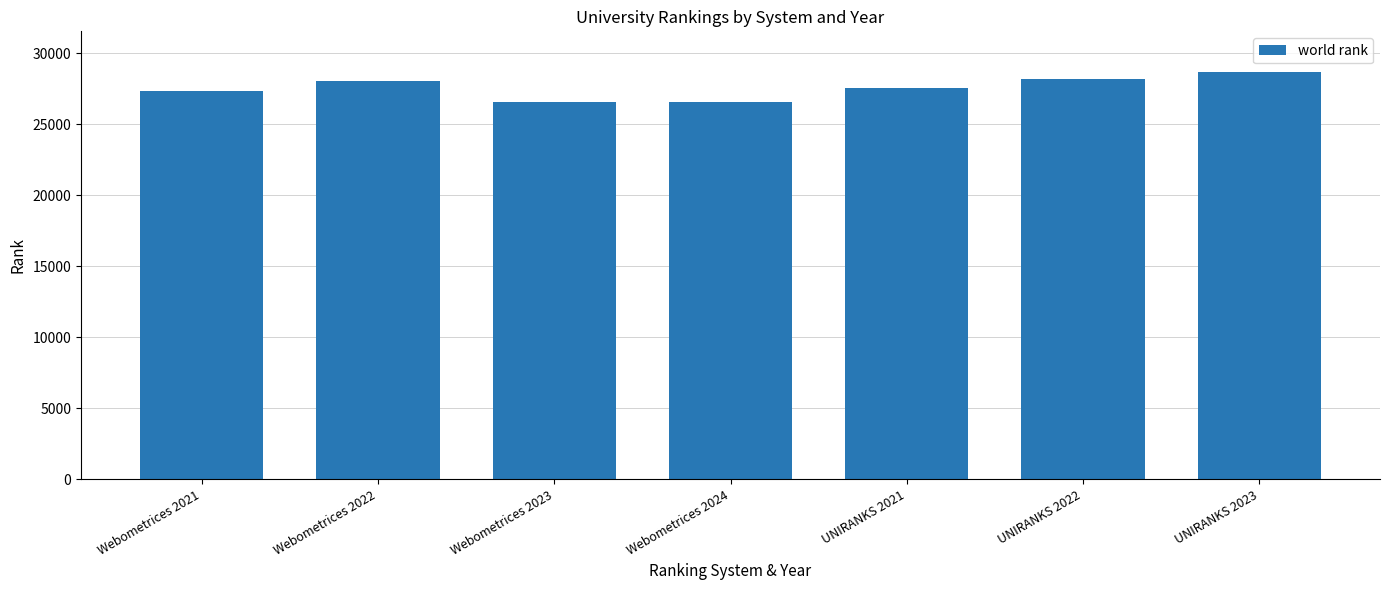

What is the minimum value shown in the chart?

26550